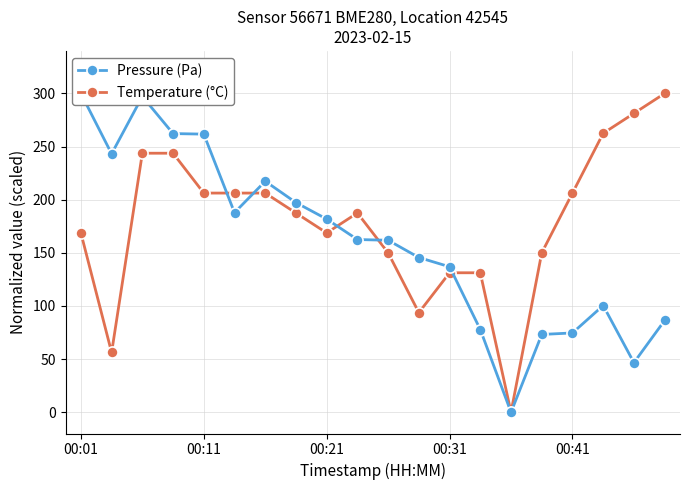

The Temperature (°C) series shows 206.2 at 00:11. True or false?

True